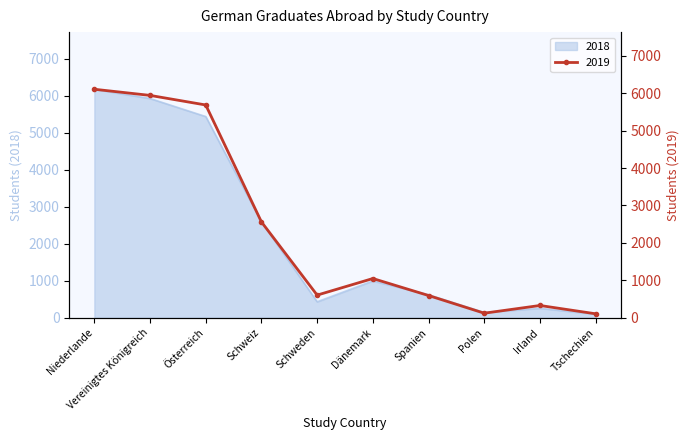

How many data points in 2019 are above 1050?

4